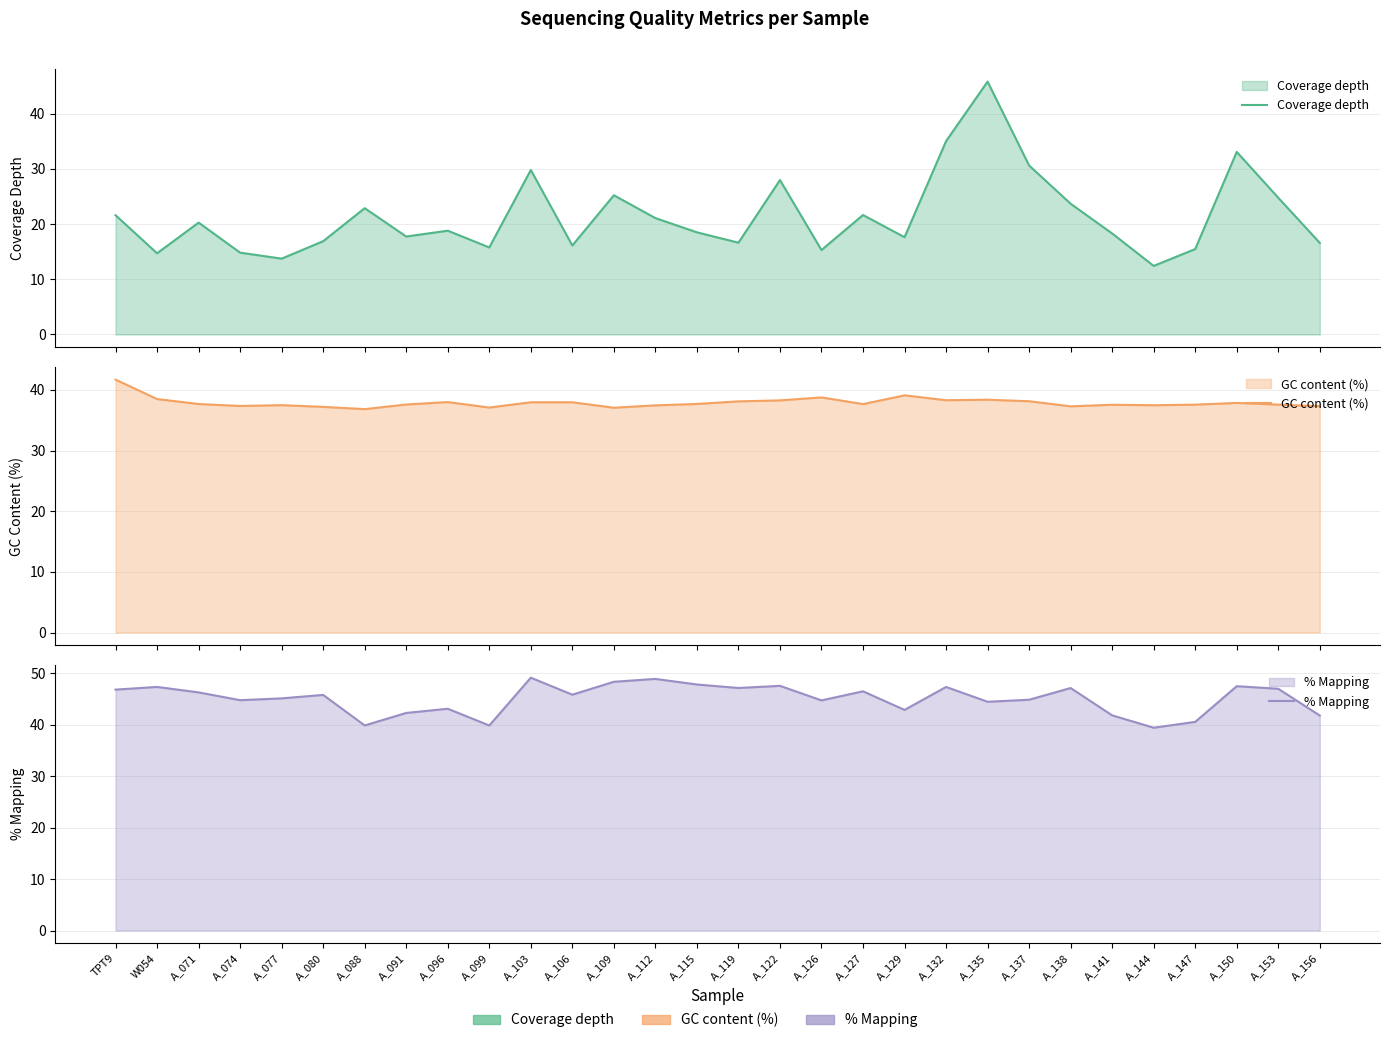

What is the difference between the maximum and minimum values in the % Mapping series?

9.7